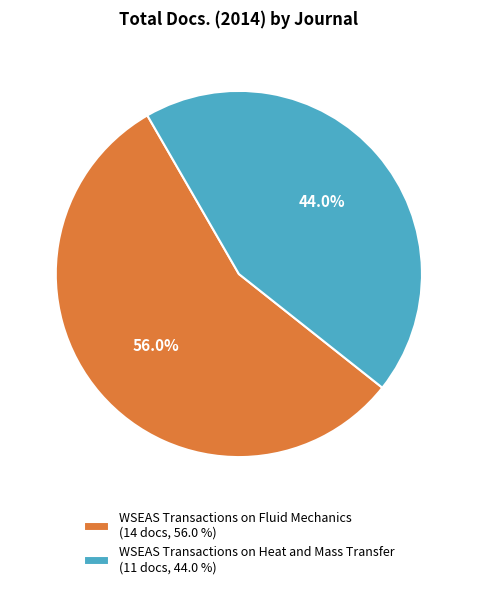

Which has a higher value, WSEAS Transactions on Heat and Mass Transfer (11 docs, 44.0 %) or WSEAS Transactions on Fluid Mechanics (14 docs, 56.0 %)?

WSEAS Transactions on Fluid Mechanics (14 docs, 56.0 %)